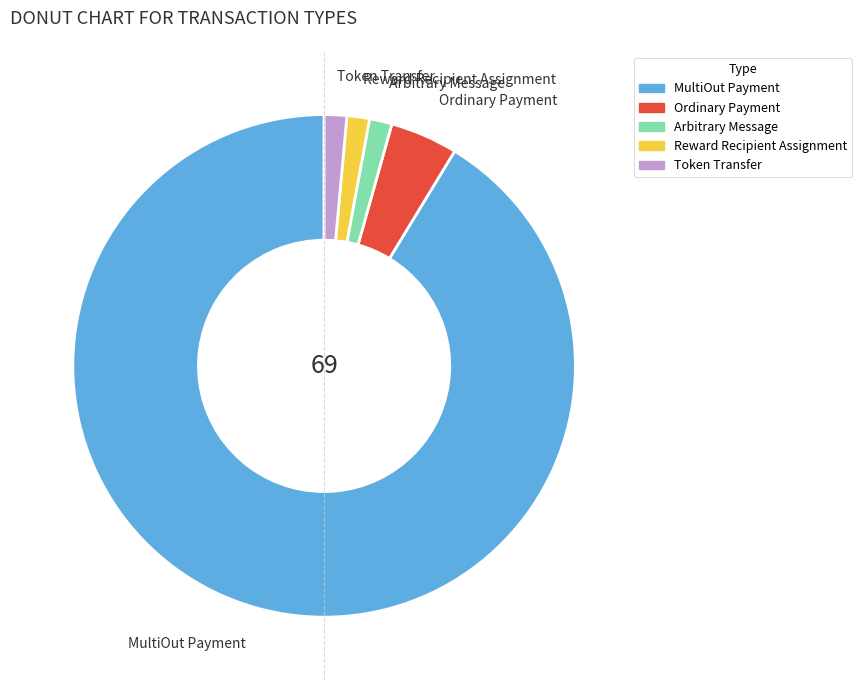

What is the largest slice in the pie chart?

MultiOut Payment